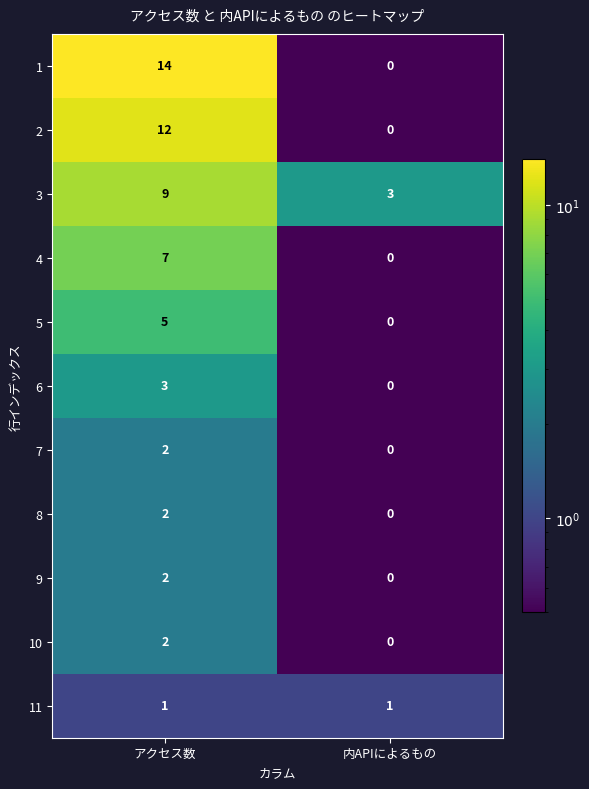

Reading left to right, list all the values displayed in this chart.

1: アクセス数=14	内APIによるもの=0
2: アクセス数=12	内APIによるもの=0
3: アクセス数=9	内APIによるもの=3
4: アクセス数=7	内APIによるもの=0
5: アクセス数=5	内APIによるもの=0
6: アクセス数=3	内APIによるもの=0
7: アクセス数=2	内APIによるもの=0
8: アクセス数=2	内APIによるもの=0
9: アクセス数=2	内APIによるもの=0
10: アクセス数=2	内APIによるもの=0
11: アクセス数=1	内APIによるもの=1